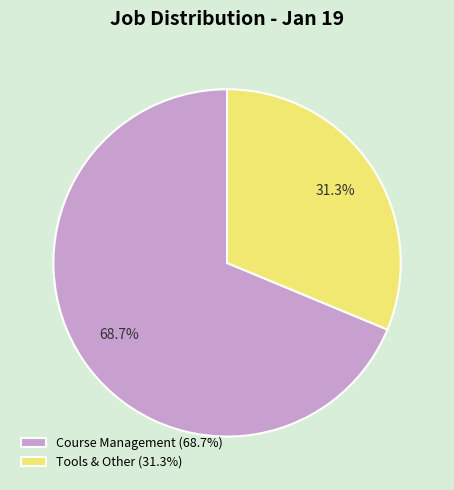

What percentage is NOT represented by Tools & Other (31.3%)?

68.7%